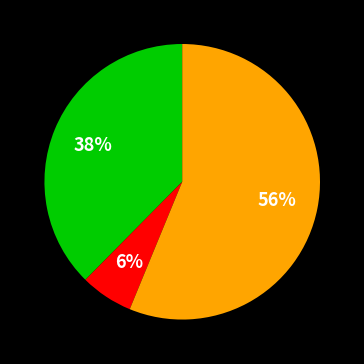

To the nearest percent, what is the average slice percentage?

33%